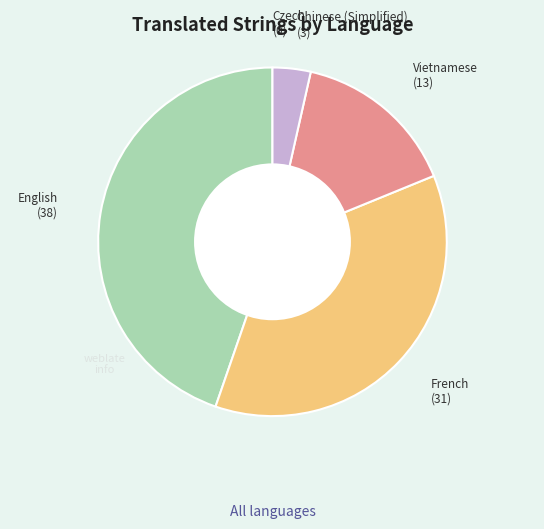

Do French and Vietnamese together represent more than half of the pie?

Yes